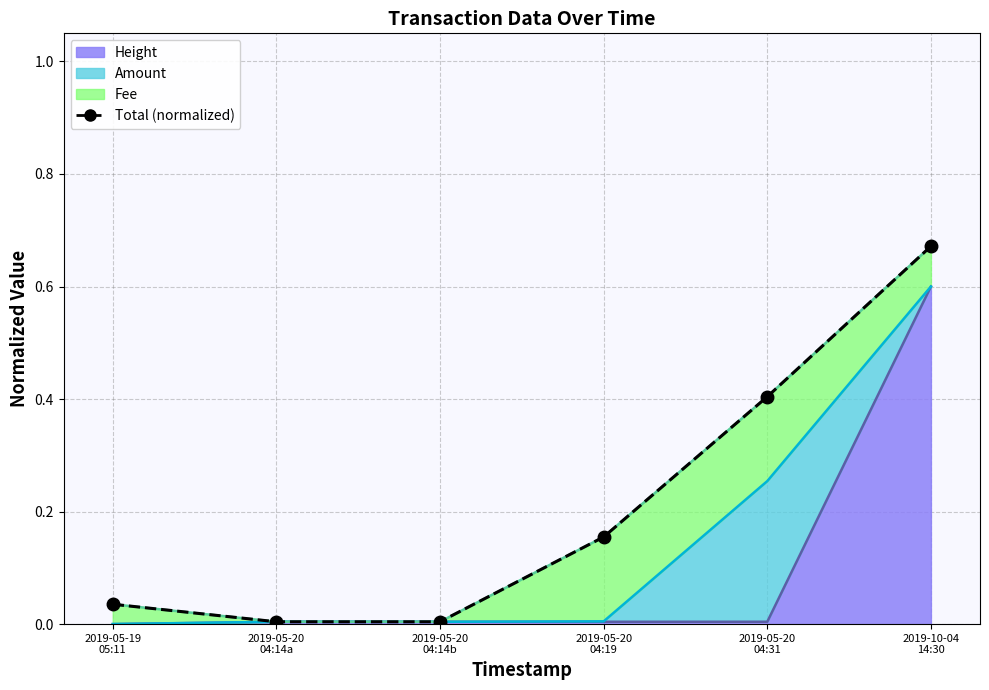

True or false: there are more than 2 points higher than both neighbors.

False